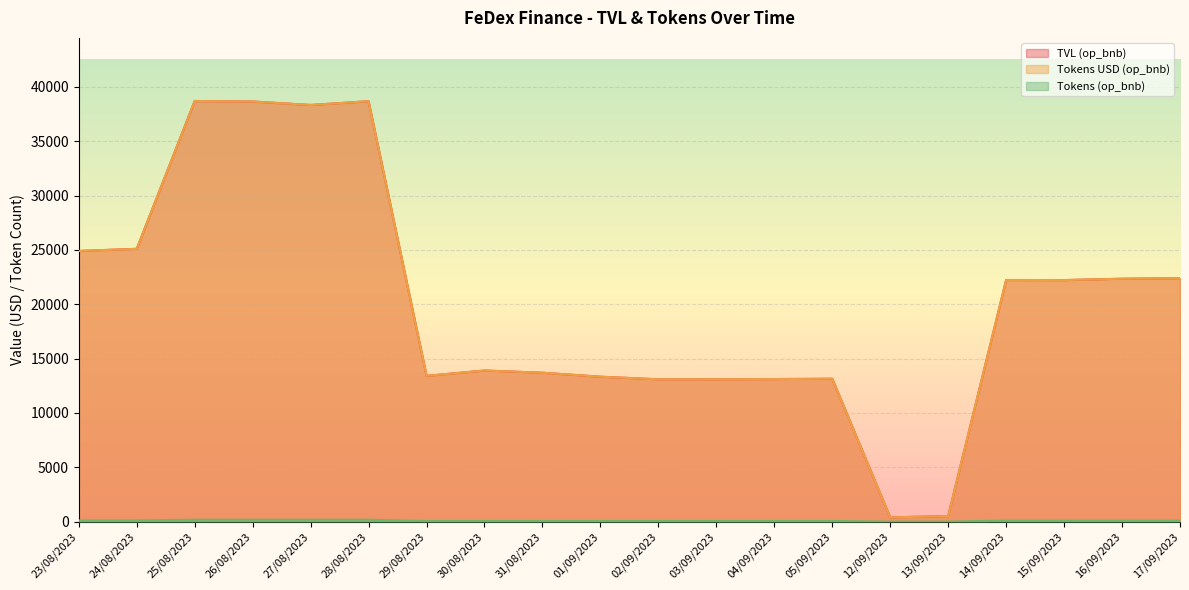

Reading right to left, transcribe all the data shown in this chart.

TVL (op_bnb): 17/09/2023=22403.8	16/09/2023=22355.7	15/09/2023=22230.0	14/09/2023=22236.3	13/09/2023=515.4	12/09/2023=393.8	05/09/2023=13151.8	04/09/2023=13123.6	03/09/2023=13106.5	02/09/2023=13100.9	01/09/2023=13338.6	31/08/2023=13704.2	30/08/2023=13908.7	29/08/2023=13417.8	28/08/2023=38686.6	27/08/2023=38342.7	26/08/2023=38663.6	25/08/2023=38709.7	24/08/2023=25106.4	23/08/2023=24908.7
Tokens USD (op_bnb): 17/09/2023=22403.8	16/09/2023=22355.7	15/09/2023=22230.0	14/09/2023=22236.3	13/09/2023=515.4	12/09/2023=393.8	05/09/2023=13151.8	04/09/2023=13123.6	03/09/2023=13106.5	02/09/2023=13100.9	01/09/2023=13338.6	31/08/2023=13704.2	30/08/2023=13908.7	29/08/2023=13417.8	28/08/2023=38686.6	27/08/2023=38342.7	26/08/2023=38663.6	25/08/2023=38709.7	24/08/2023=25106.4	23/08/2023=24908.7
Tokens (op_bnb): 17/09/2023=104.5	16/09/2023=104.1	15/09/2023=104.6	14/09/2023=104.5	13/09/2023=2.4	12/09/2023=1.9	05/09/2023=61.2	04/09/2023=61.2	03/09/2023=61.2	02/09/2023=61.2	01/09/2023=61.2	31/08/2023=61.2	30/08/2023=61.2	29/08/2023=61.4	28/08/2023=177.3	27/08/2023=177.3	26/08/2023=177.3	25/08/2023=177.3	24/08/2023=116.0	23/08/2023=116.0